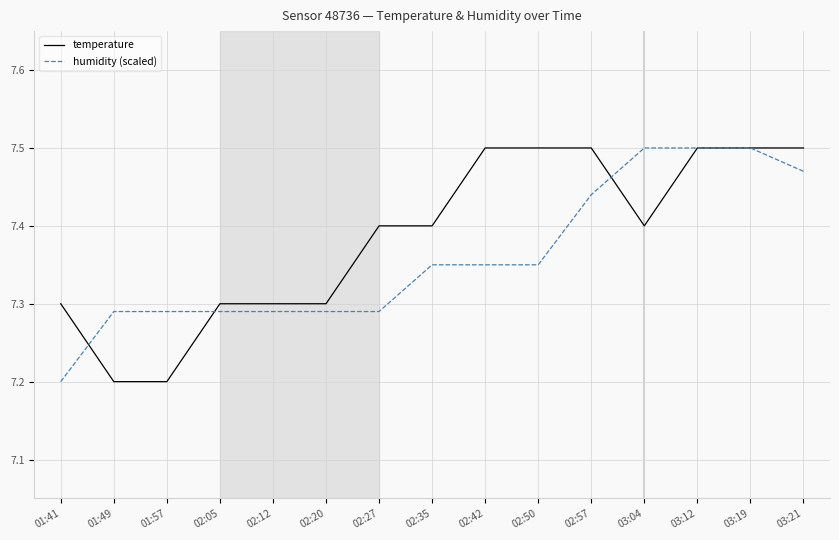

How many lines are shown in the chart?

2